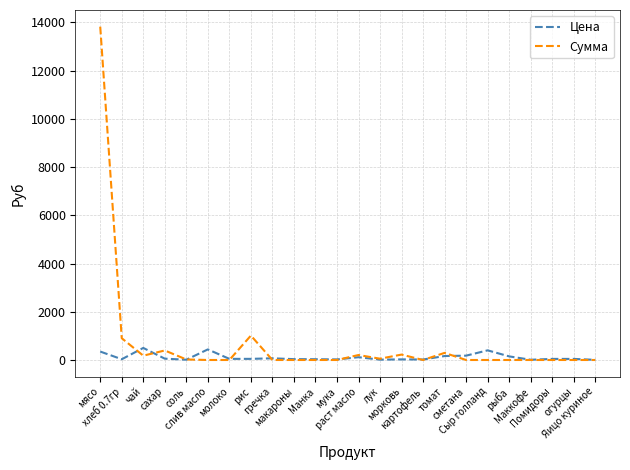

List the series in order of their peak value, highest first.

Сумма, Цена